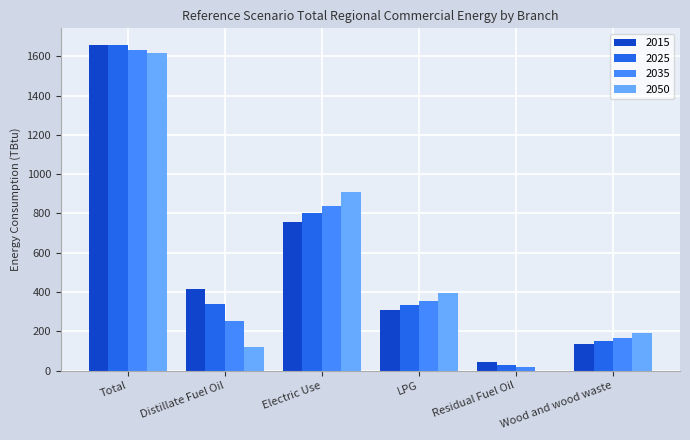

How many distinct data groups are displayed?

4